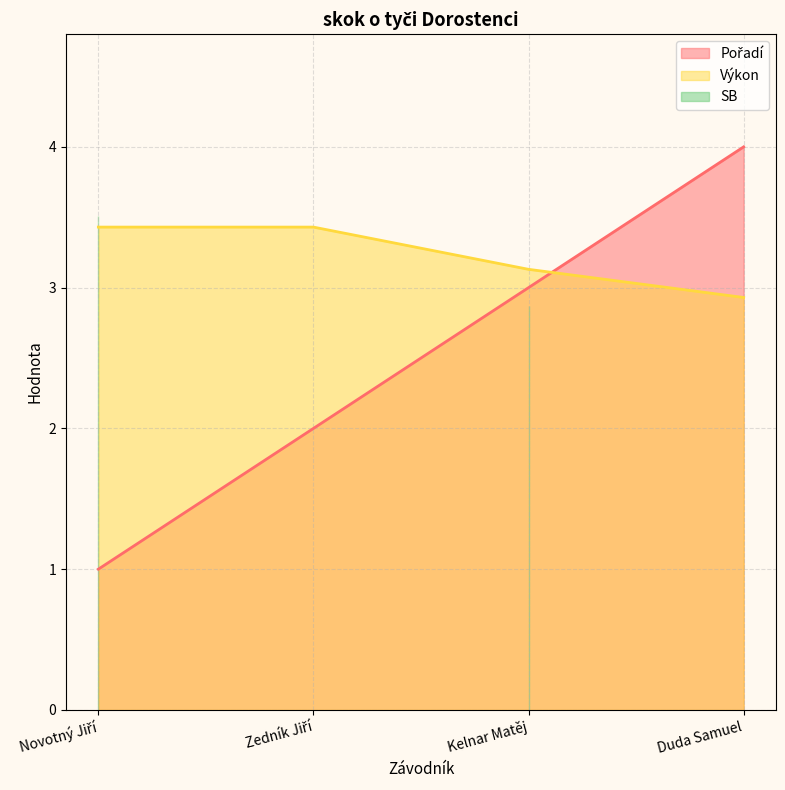

What is the approximate value of Výkon at Kelnar Matěj?

3.1